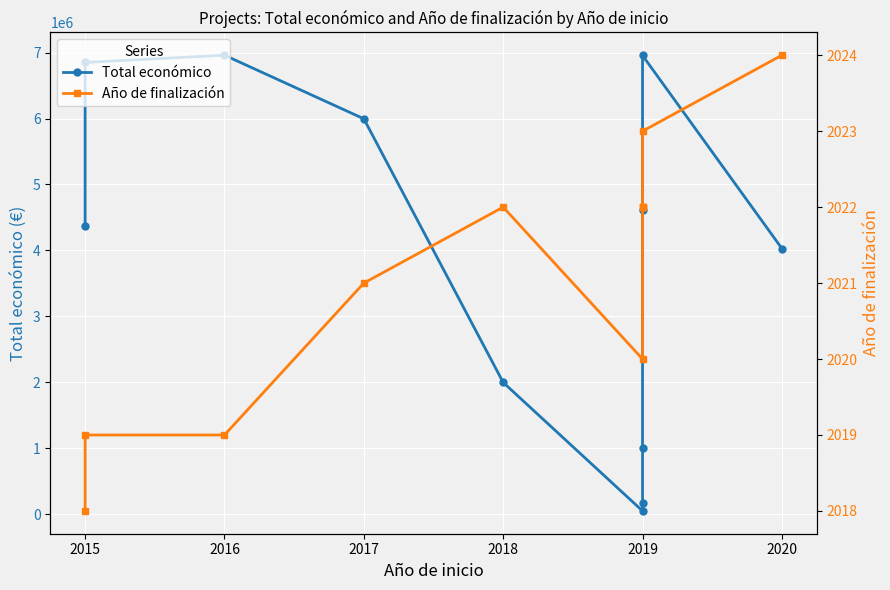

How many lines are shown in the chart?

2